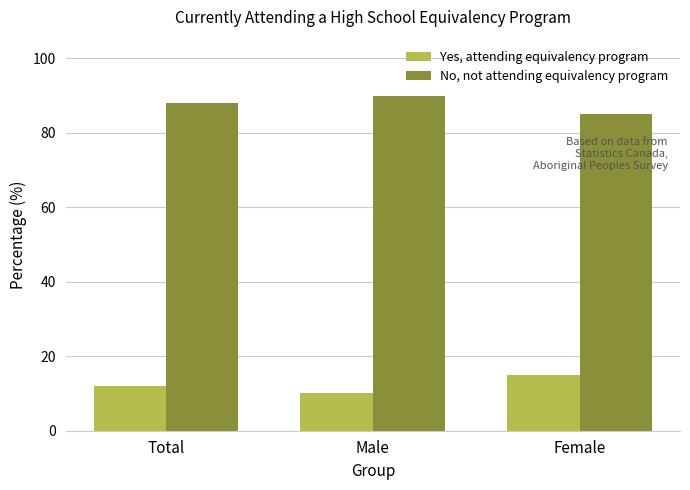

What is the value of the No, not attending equivalency program bar at the 1st from the left?

88